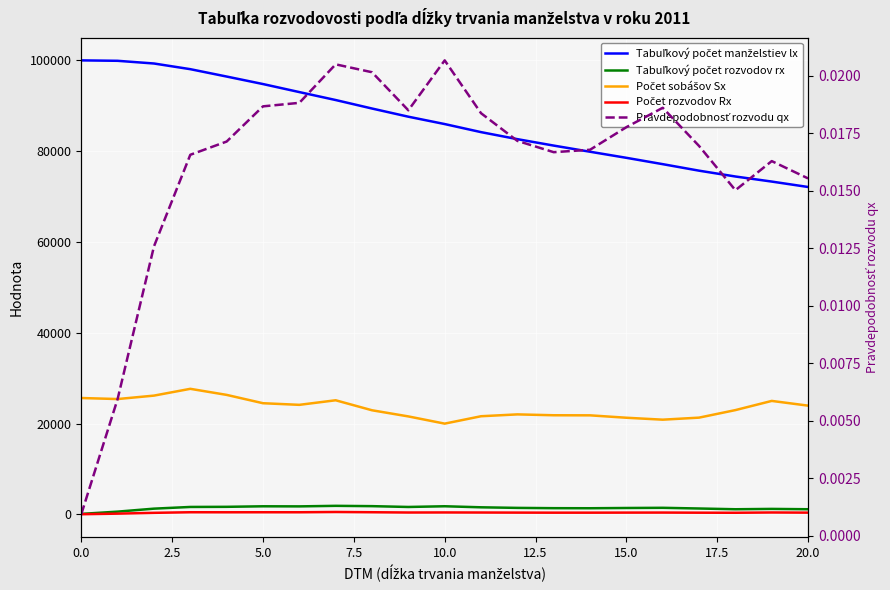

At 5.0, list the series in order from smallest to largest.

Pravdepodobnosť rozvodu qx, Počet rozvodov Rx, Tabuľkový počet rozvodov rx, Počet sobášov Sx, Tabuľkový počet manželstiev lx